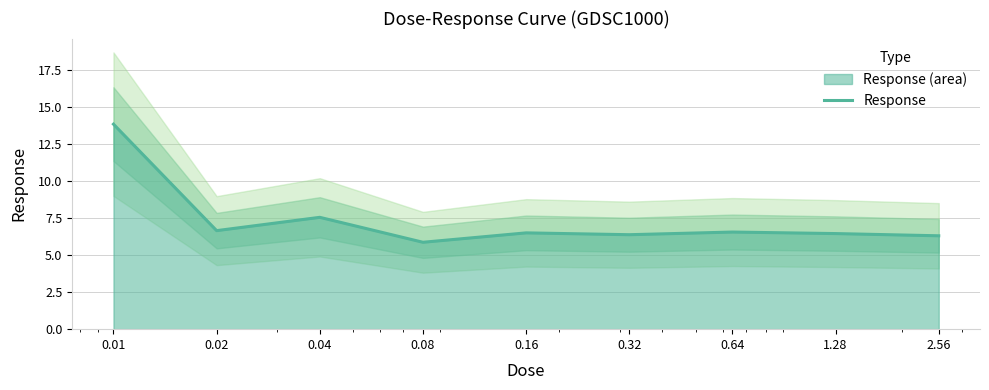

Reading left to right, list all the values displayed in this chart.

13.8	6.6	7.5	5.9	6.5	6.4	6.5	6.4	6.3